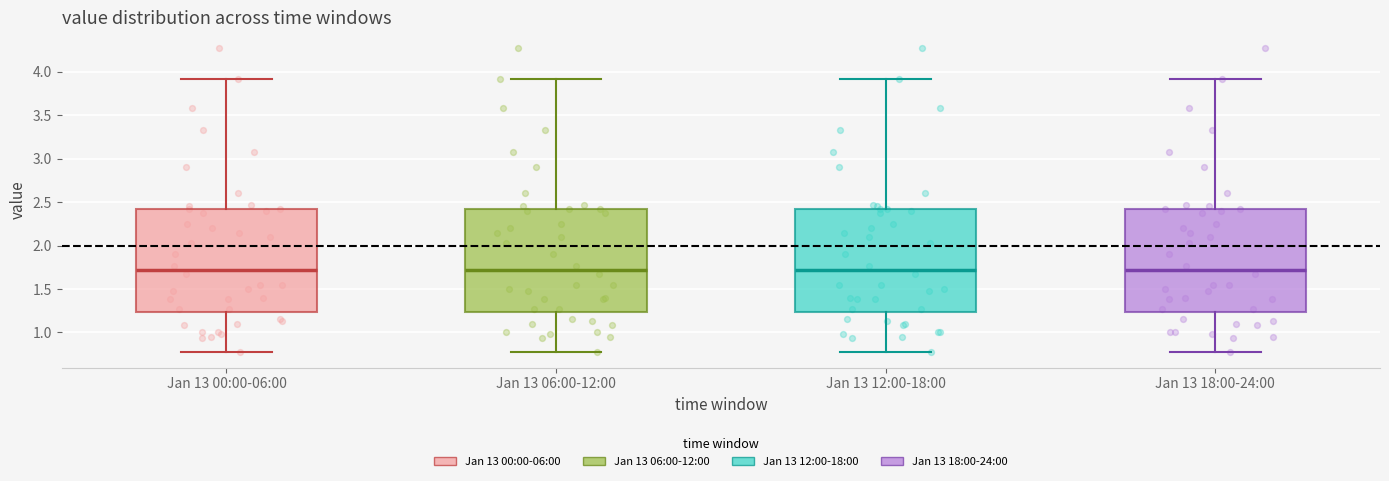

Reading left to right, read every box against the y-axis: the position of its median line, the range the box covers, and the ends of its whiskers. The values are not printed on the chart, so give them approximately, as read against the axis.

Jan 13 00:00-06:00: median 1.70, box 1.25 to 2.40, whiskers 0.75 to 3.90
Jan 13 06:00-12:00: median 1.70, box 1.25 to 2.40, whiskers 0.75 to 3.90
Jan 13 12:00-18:00: median 1.70, box 1.25 to 2.40, whiskers 0.75 to 3.90
Jan 13 18:00-24:00: median 1.70, box 1.25 to 2.40, whiskers 0.75 to 3.90